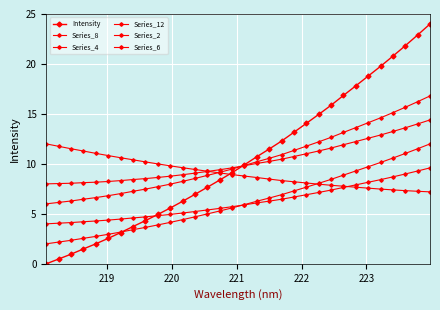

How many lines are shown in the chart?

6